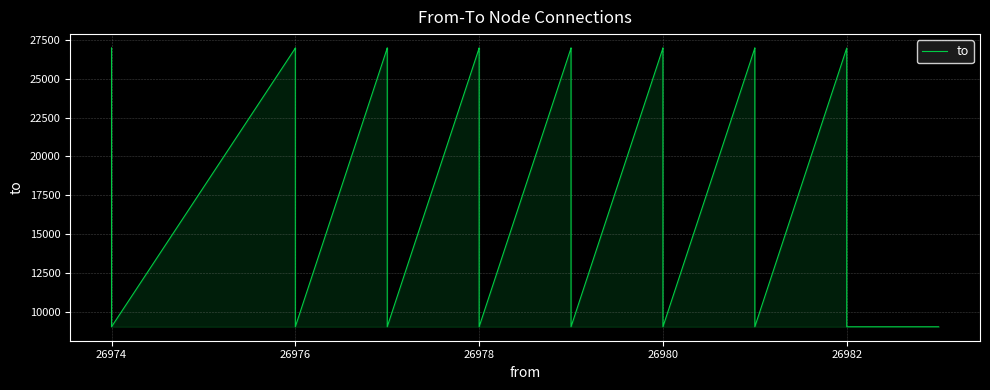

Is it true that the value at 22 is 6295?

False